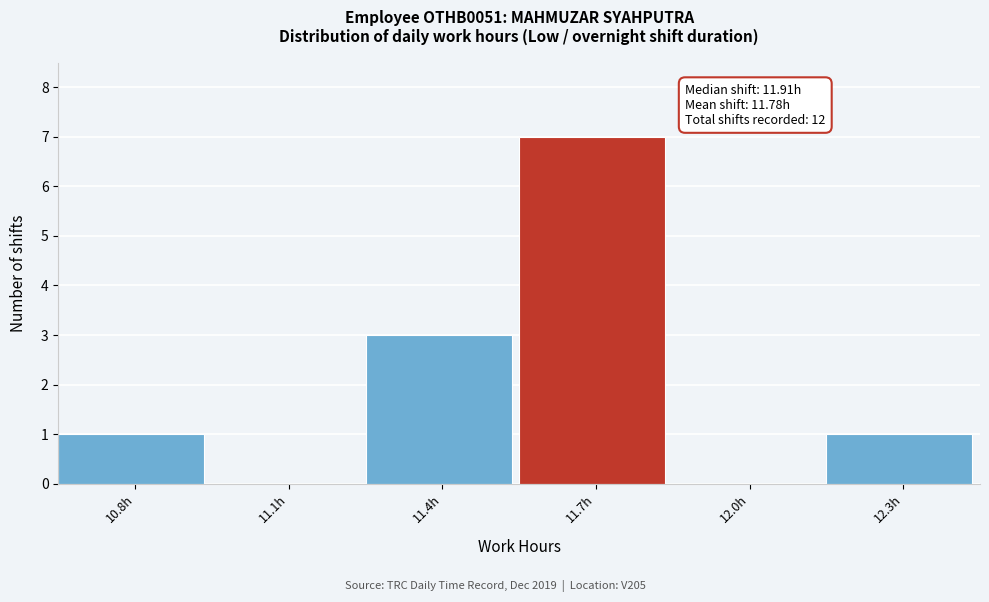

Reading left to right, what are all the values shown in this chart?

10.8h=1	11.1h=0	11.4h=3	11.7h=7	12.0h=0	12.3h=1